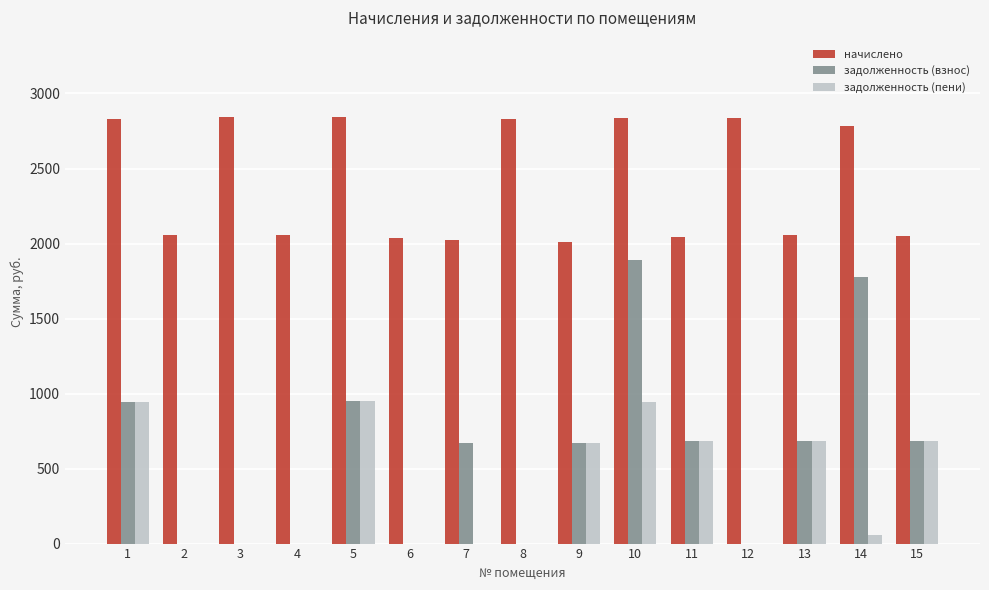

Which series has the widest spread of values?

задолженность (взнос)